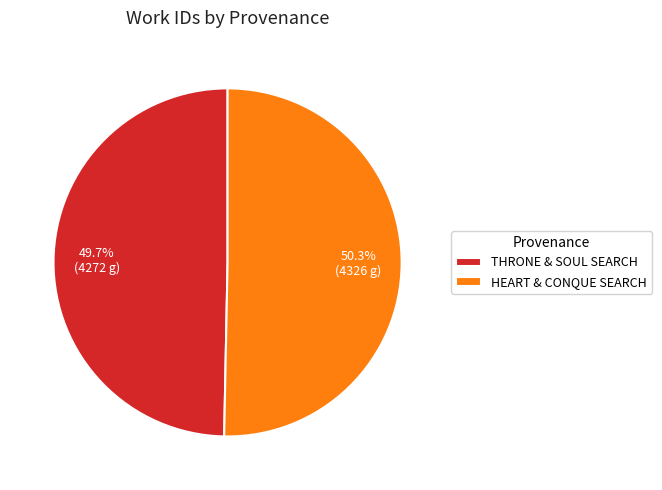

Rank the categories by value from lowest to highest.

THRONE & SOUL SEARCH, HEART & CONQUE SEARCH